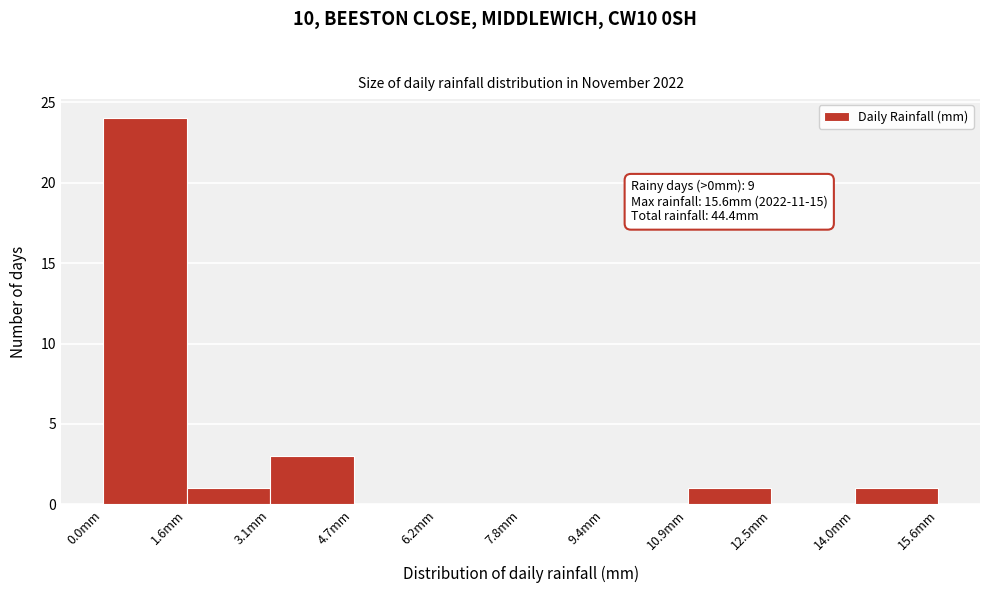

Which range on the x-axis has the tallest bar?

0.00 to 1.56